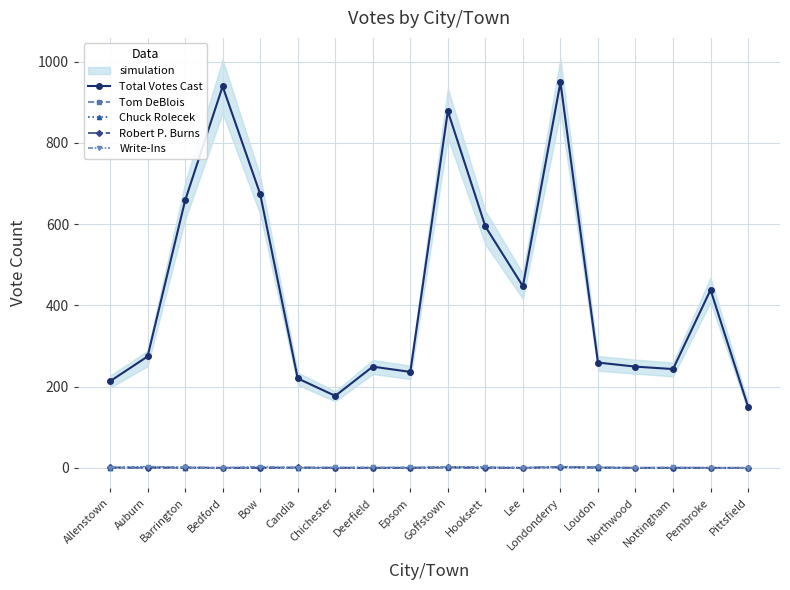

At which label is Write-Ins closest to 1?

Barrington